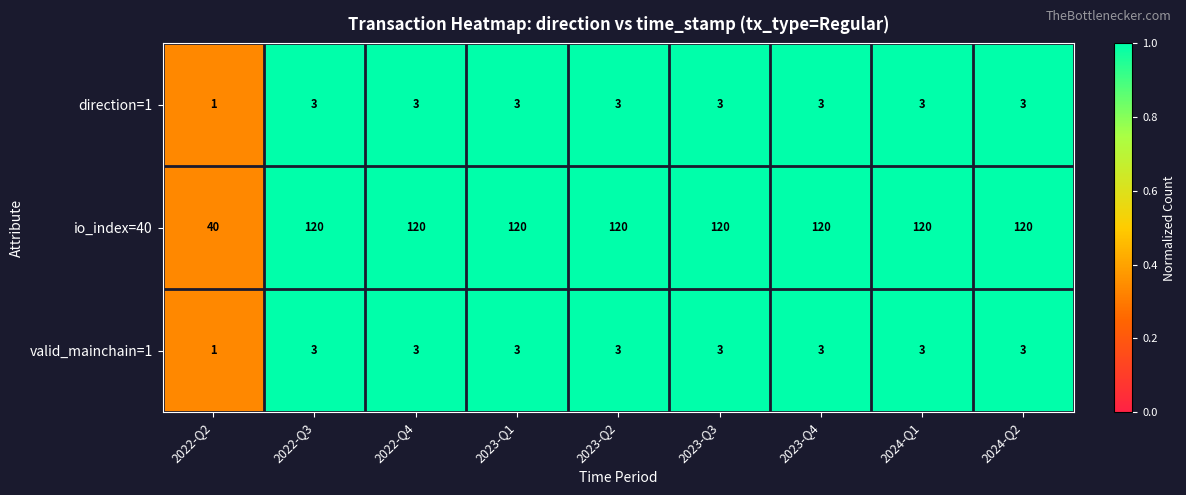

What is the sum of all io_index=40 values?

1000